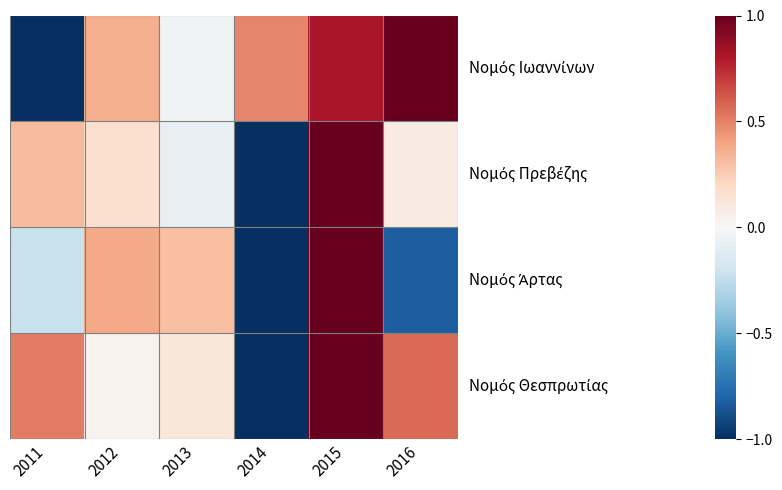

How many distinct data groups are displayed?

4